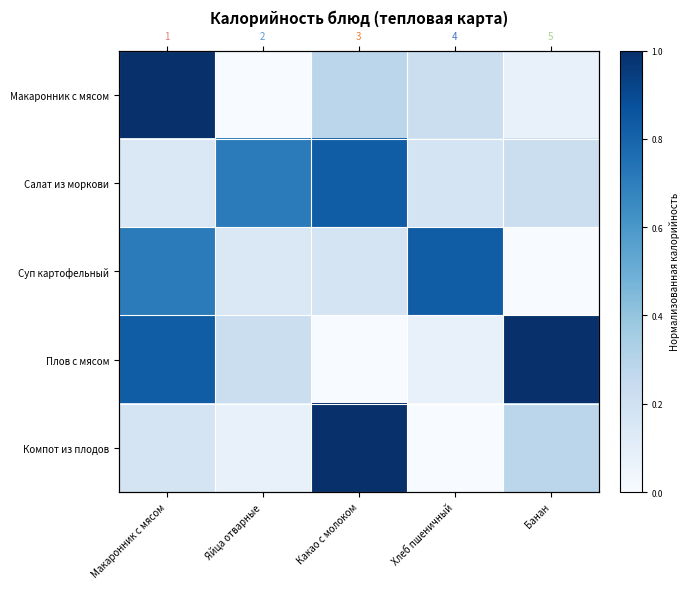

How many values in Макаронник с мясом are above zero?

4